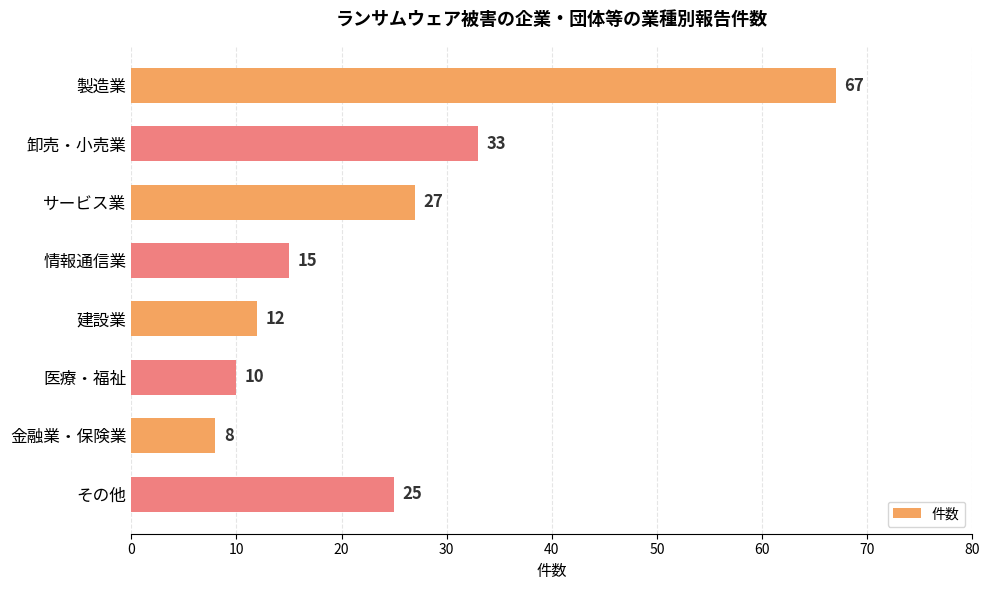

Reading bottom to top, list all the values displayed in this chart.

25	8	10	12	15	27	33	67